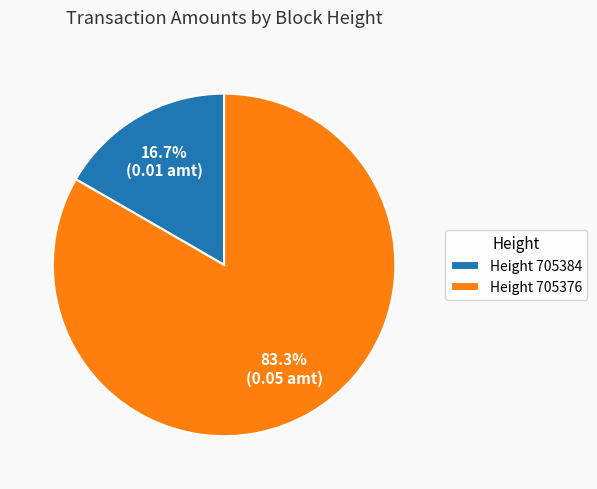

Which has a higher value, Height 705376 or Height 705384?

Height 705376